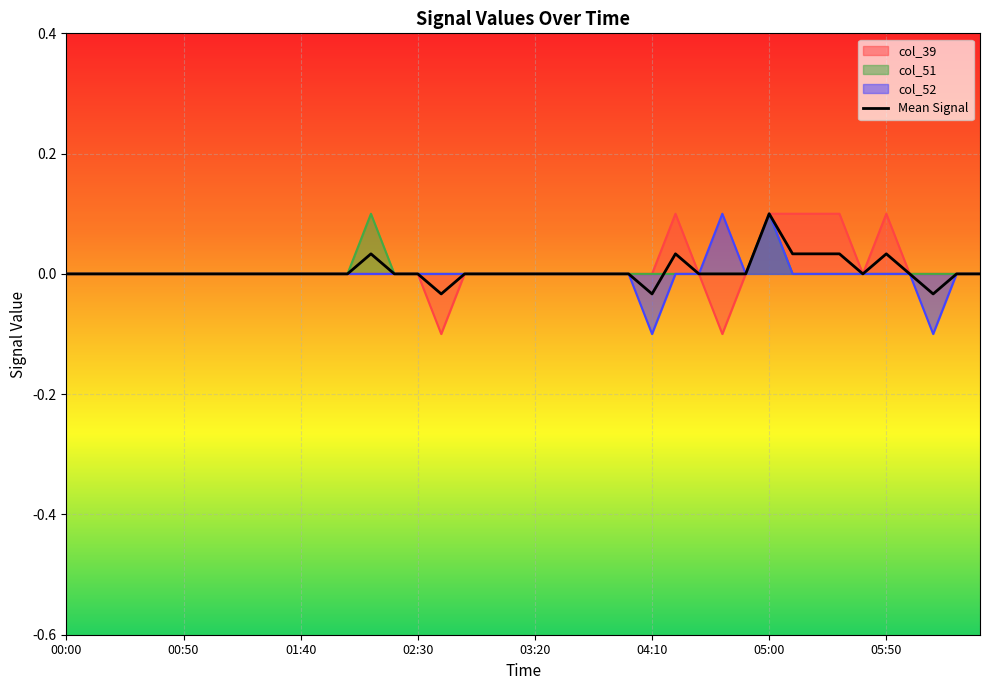

True or false: the data shows 0.1 at 23.

False